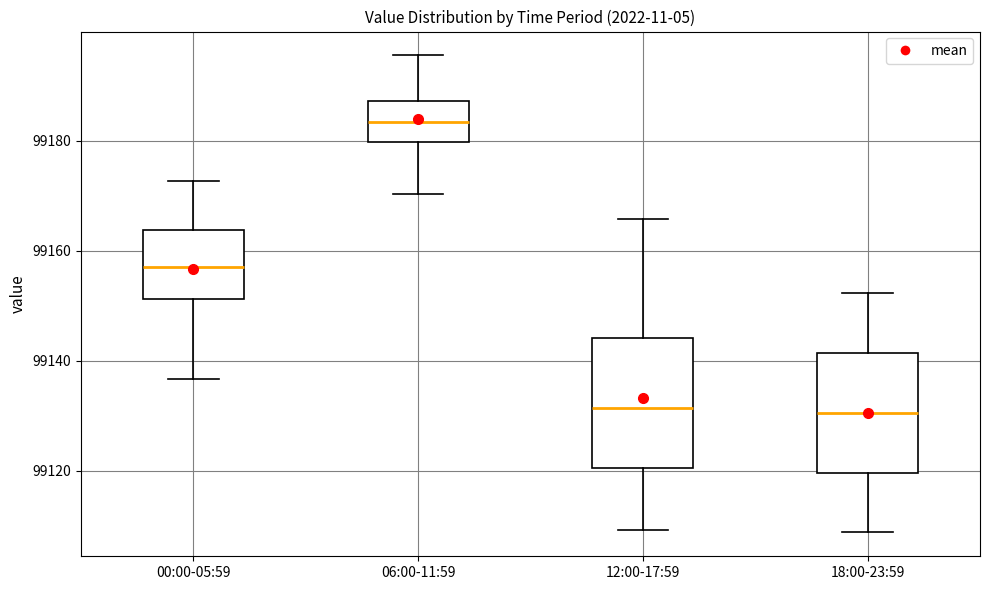

Which box has the highest median line?

06:00-11:59